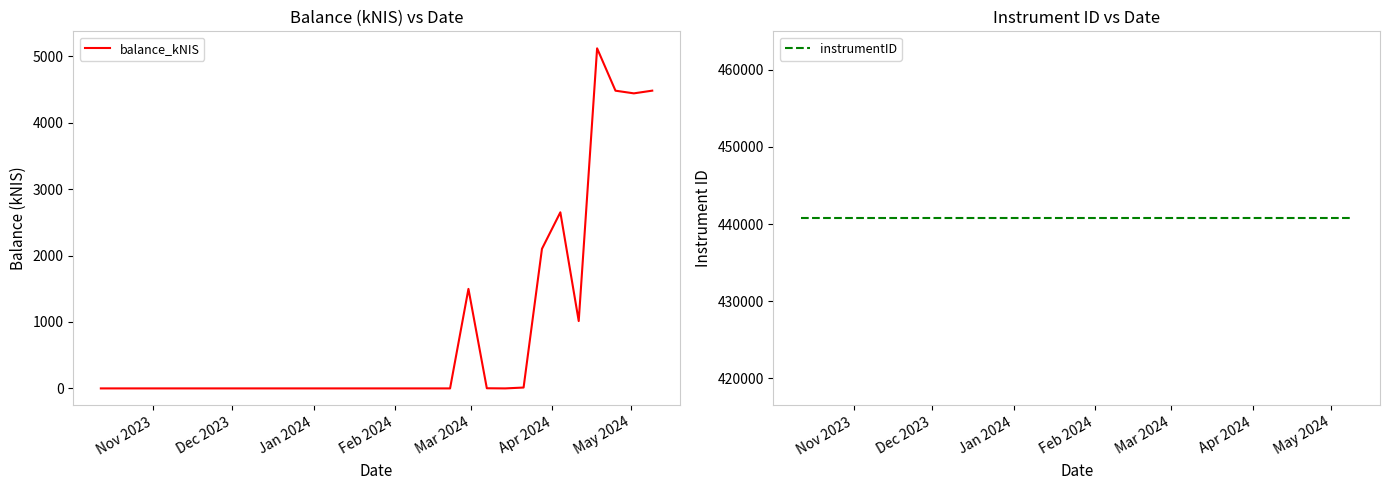

What is the highest value of the balance_kNIS series?

5119.1